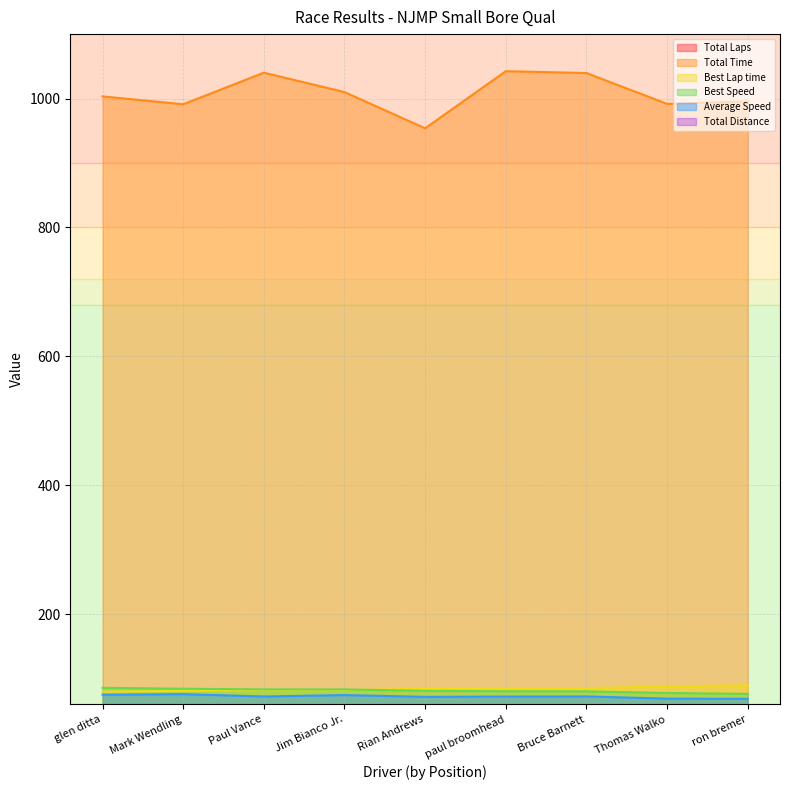

List the labels in order of Total Distance value, largest first.

glen ditta, Mark Wendling, Paul Vance, Jim Bianco Jr., paul broomhead, Bruce Barnett, Rian Andrews, Thomas Walko, ron bremer